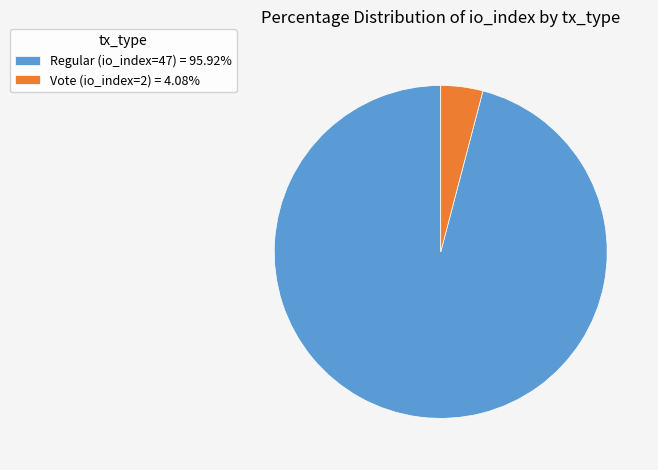

Does any single category account for the majority?

Yes